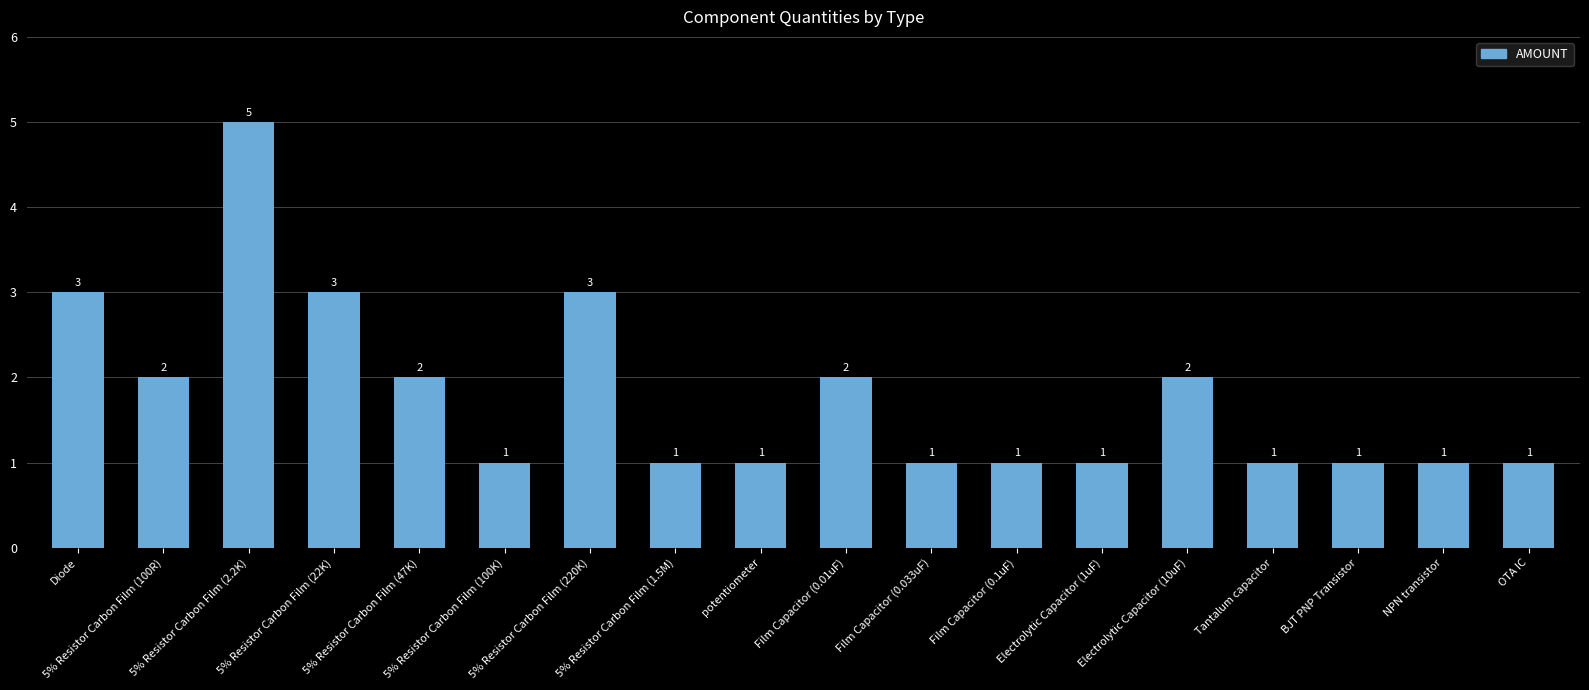

Reading right to left, transcribe all the data shown in this chart.

1	1	1	1	2	1	1	1	2	1	1	3	1	2	3	5	2	3